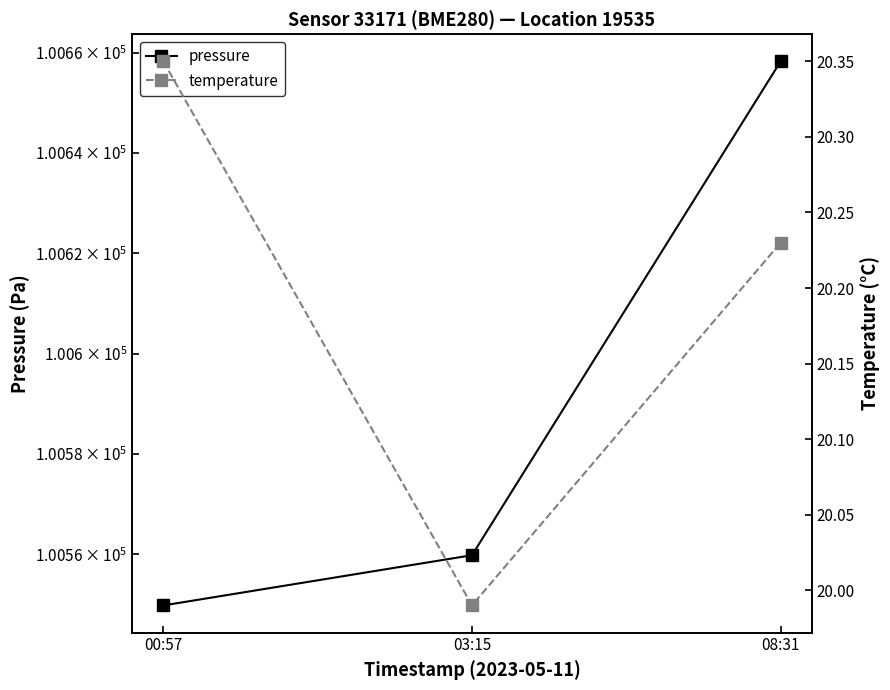

What are all the series names shown in the legend?

pressure, temperature